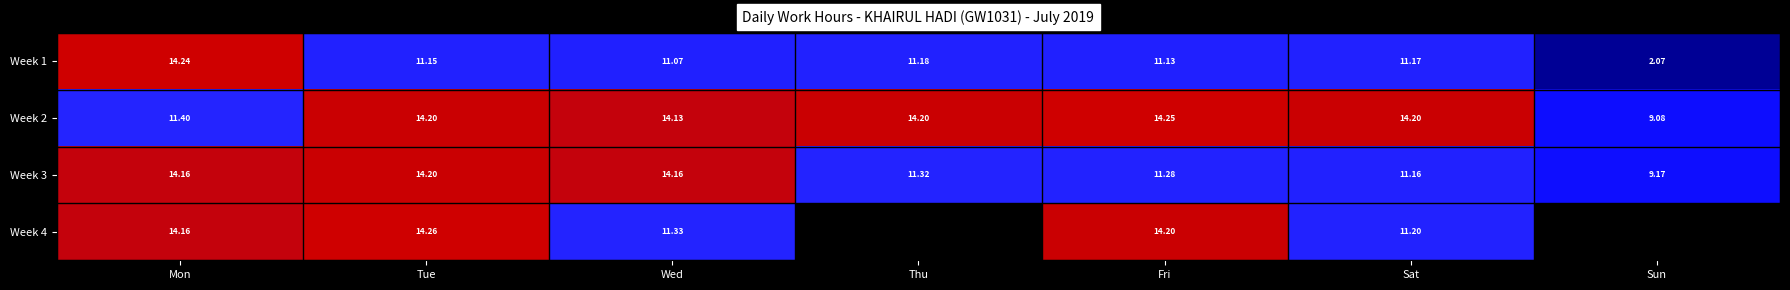

At which label is Week 3 closest to 11?

Sat